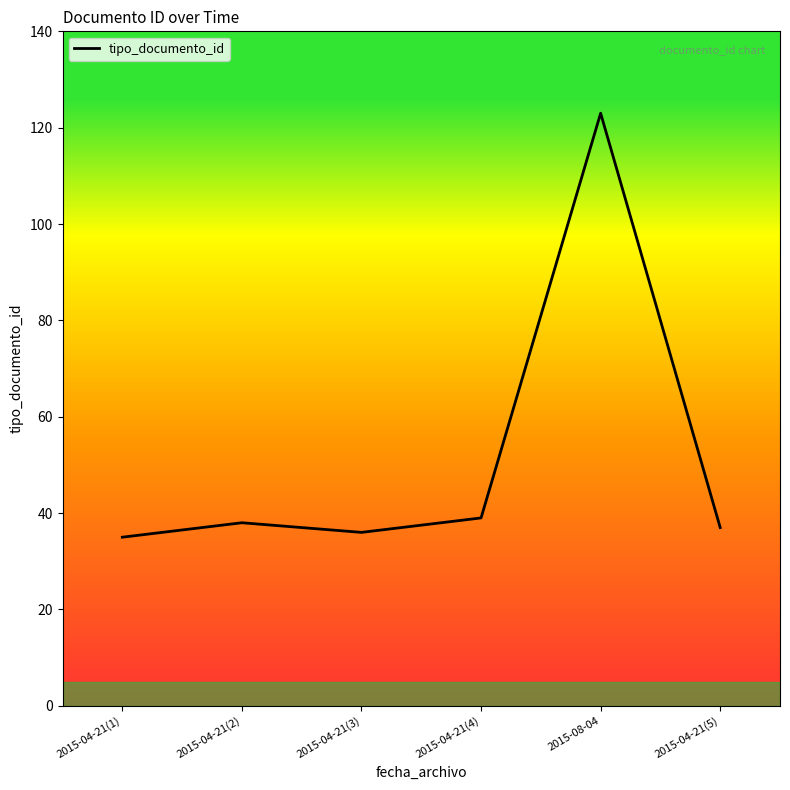

The chart shows a value of 61 at 2015-04-21(3). True or false?

False